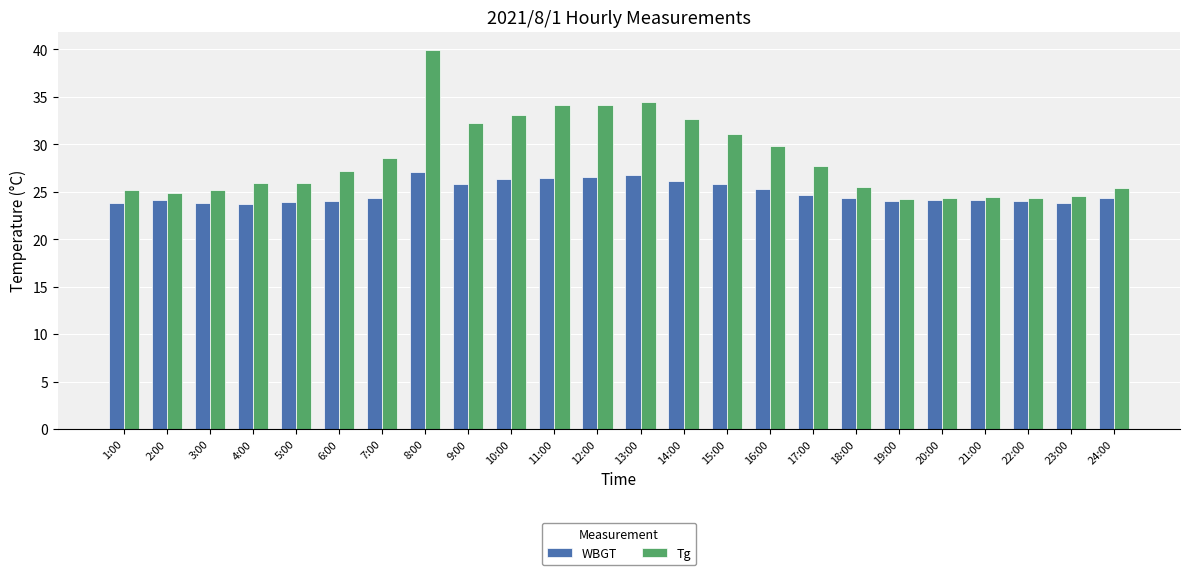

What is the label of the 8th bar from the left?

8:00